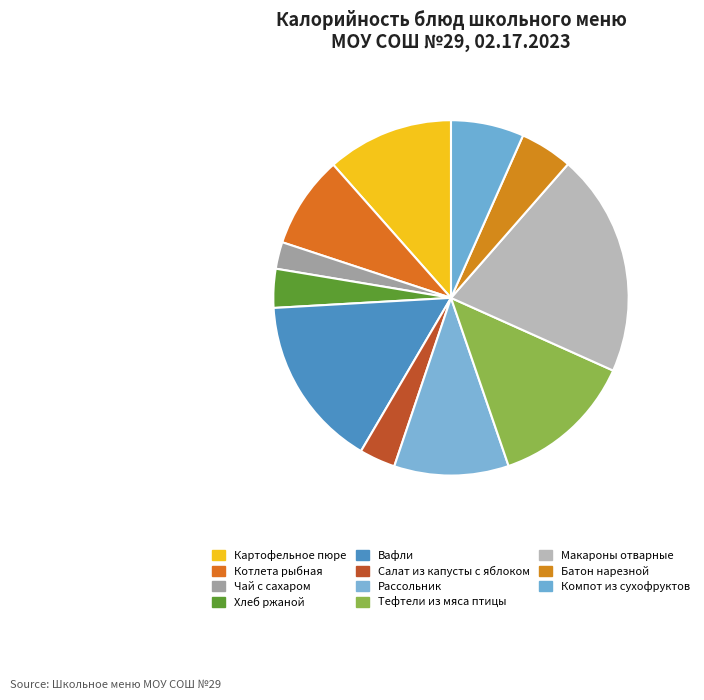

Between Чай с сахаром and Салат из капусты с яблоком, which is larger?

Салат из капусты с яблоком